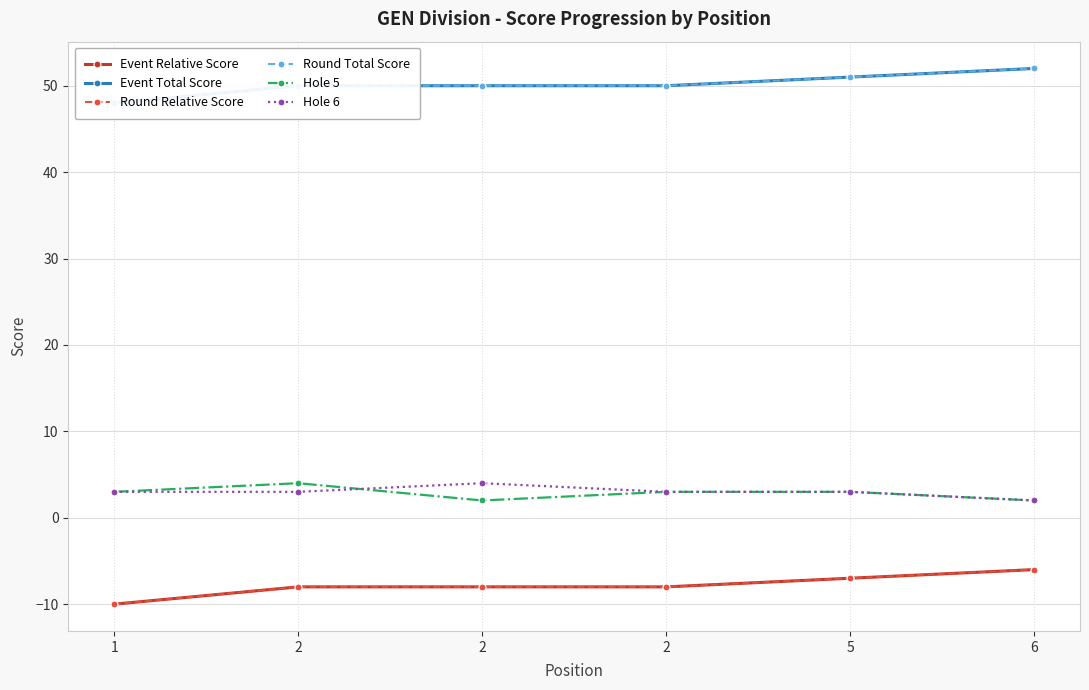

How many data points in Round Relative Score are above -8?

2